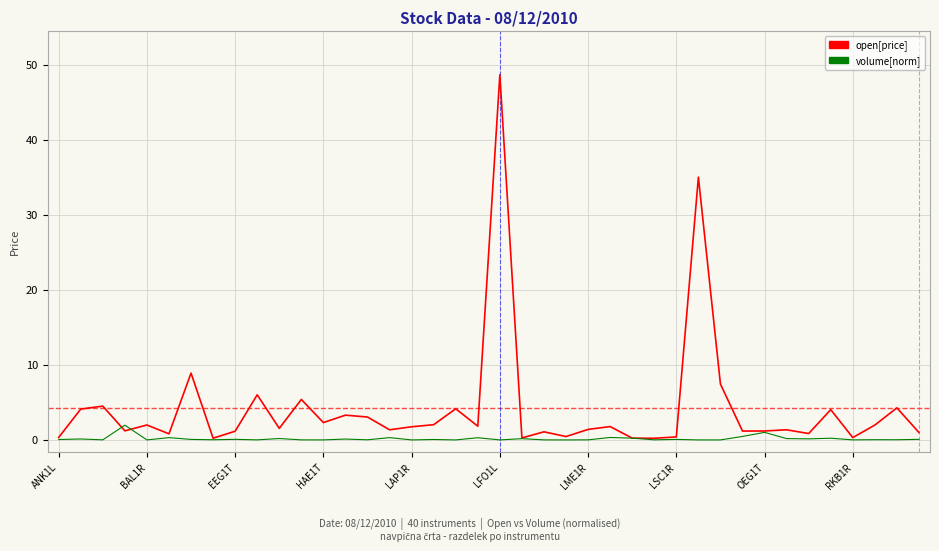

List the series in order of their peak value, lowest first.

volume[norm], open[price]